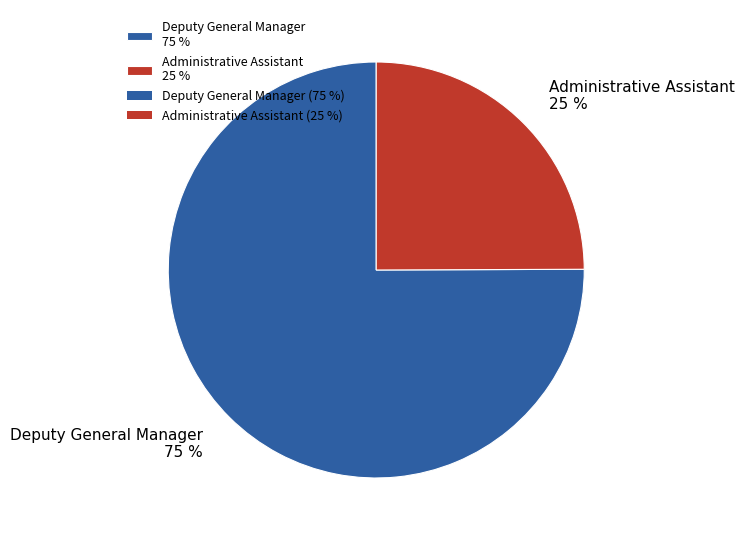

To the nearest percent, what is the average slice percentage?

50%